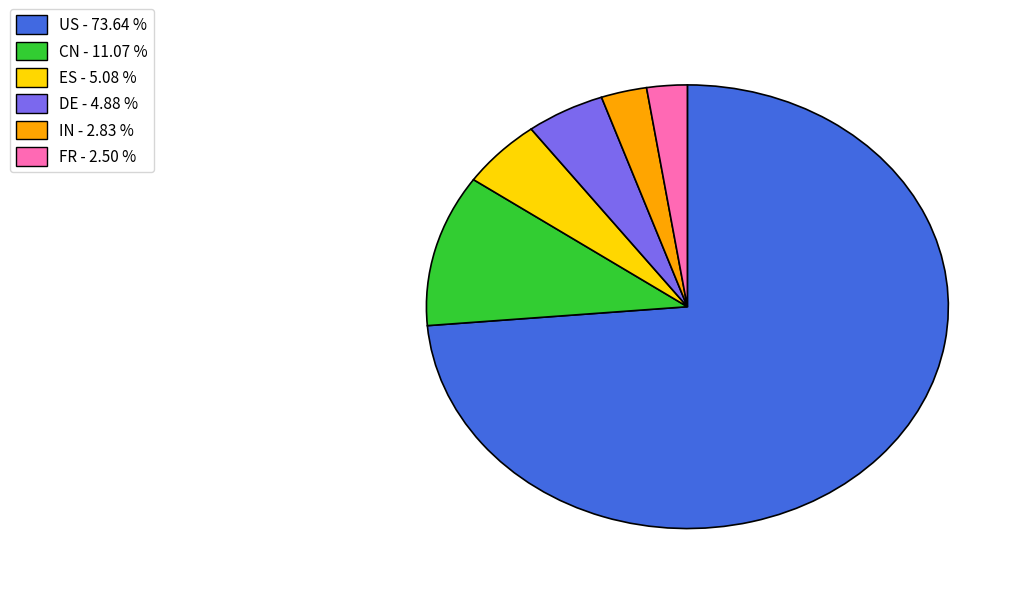

Is US - 73.64 % the majority of the pie?

Yes